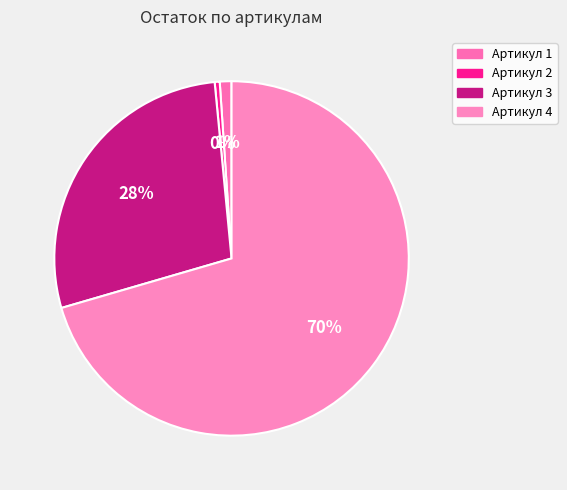

To the nearest percent, what percentage of the pie is Артикул 4?

70%